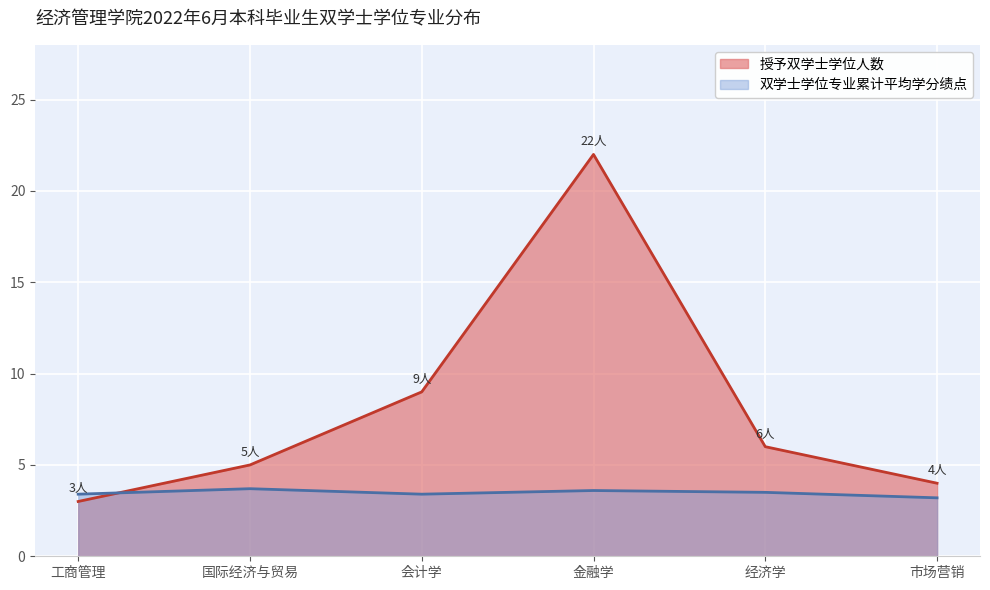

Where is the first local maximum?

国际经济与贸易